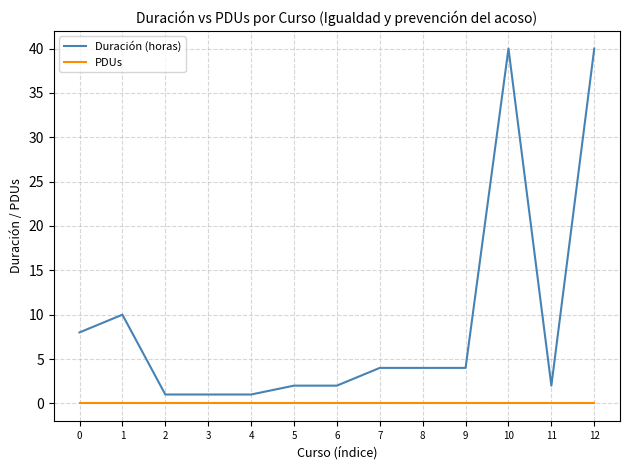

Which series has the largest total across all categories?

Duración (horas)